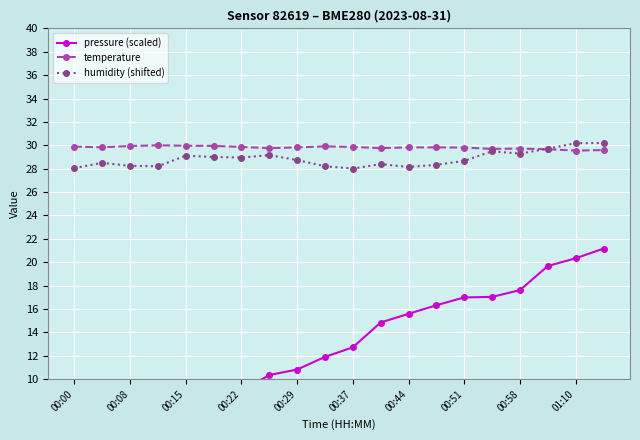

Rank the series by their maximum value, from highest to lowest.

humidity (shifted), temperature, pressure (scaled)